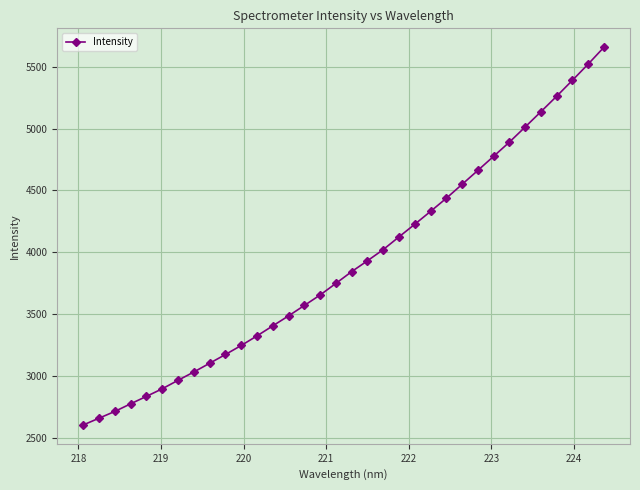

What is the value of the 6th point from the left?

2897.5